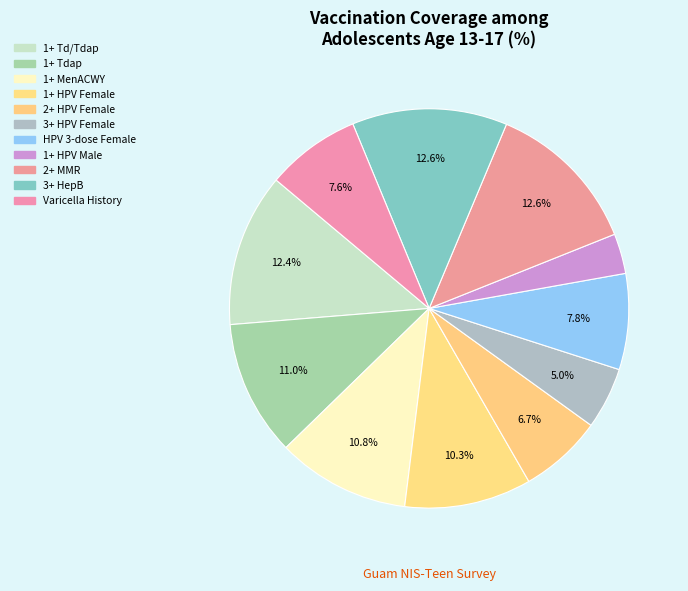

To the nearest percent, what is the difference between the largest and smallest slice percentages?

9%